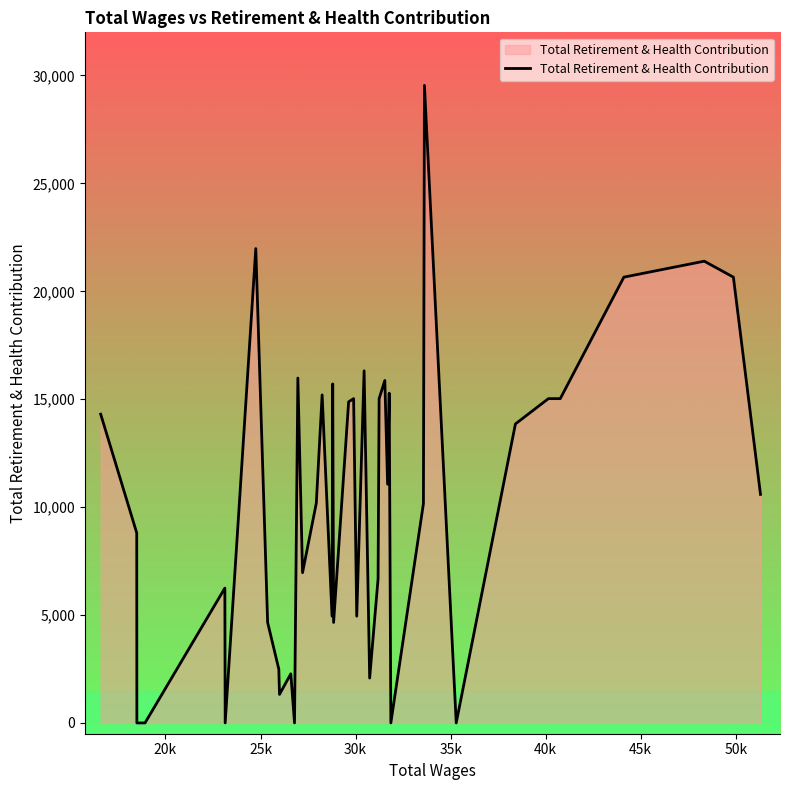

What is the greatest value displayed?

29541